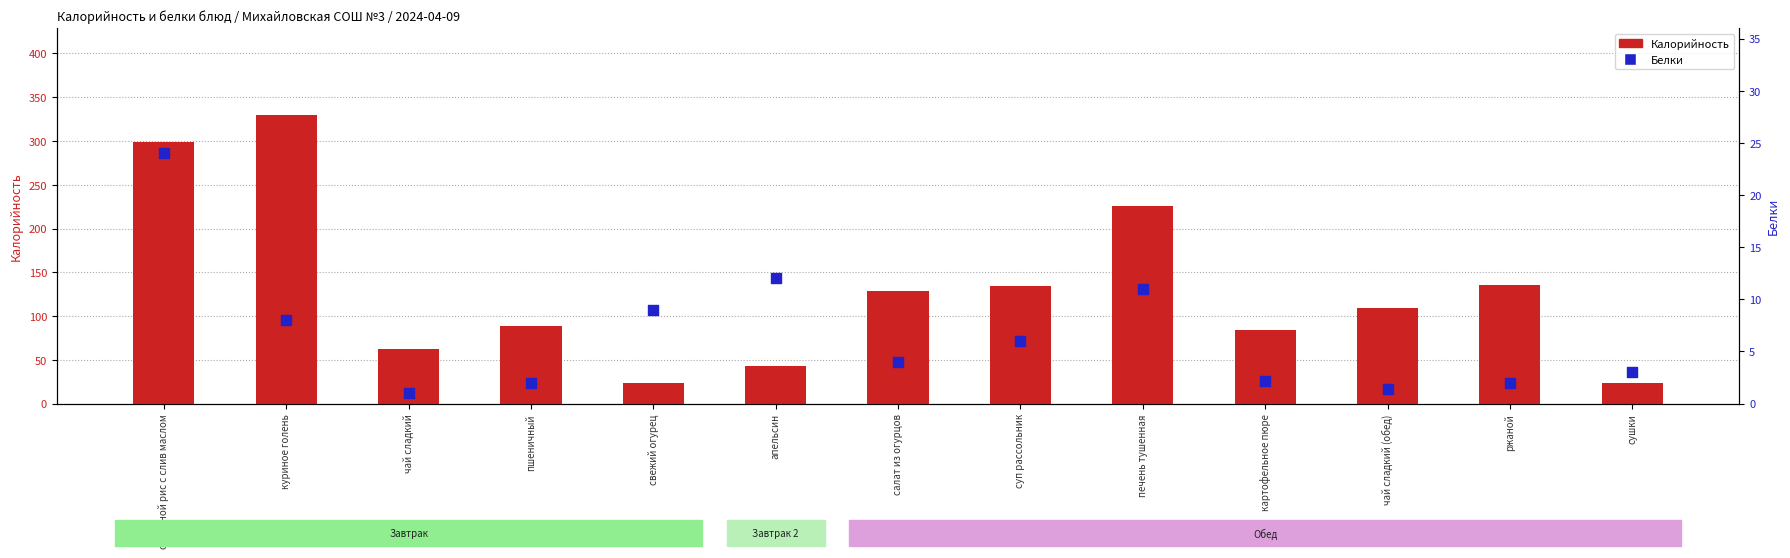

What is the total value across all series at печень тушенная?

237.0